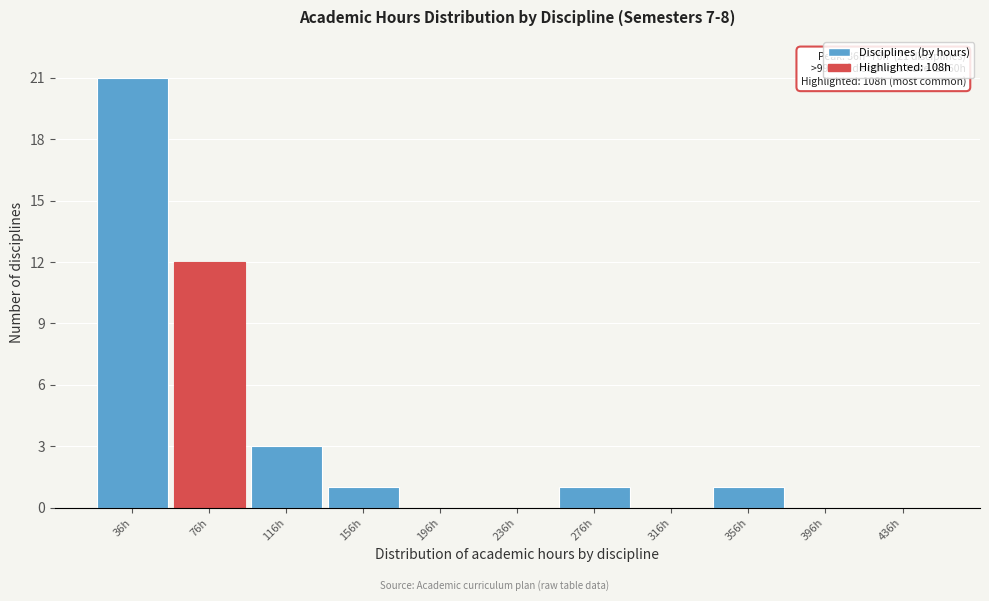

Reading left to right, extract all data points from this chart.

36h=21	76h=12	116h=3	156h=1	196h=0	236h=0	276h=1	316h=0	356h=1	396h=0	436h=0